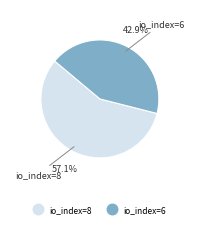

Is it true that io_index=6 is 36% of the pie?

False